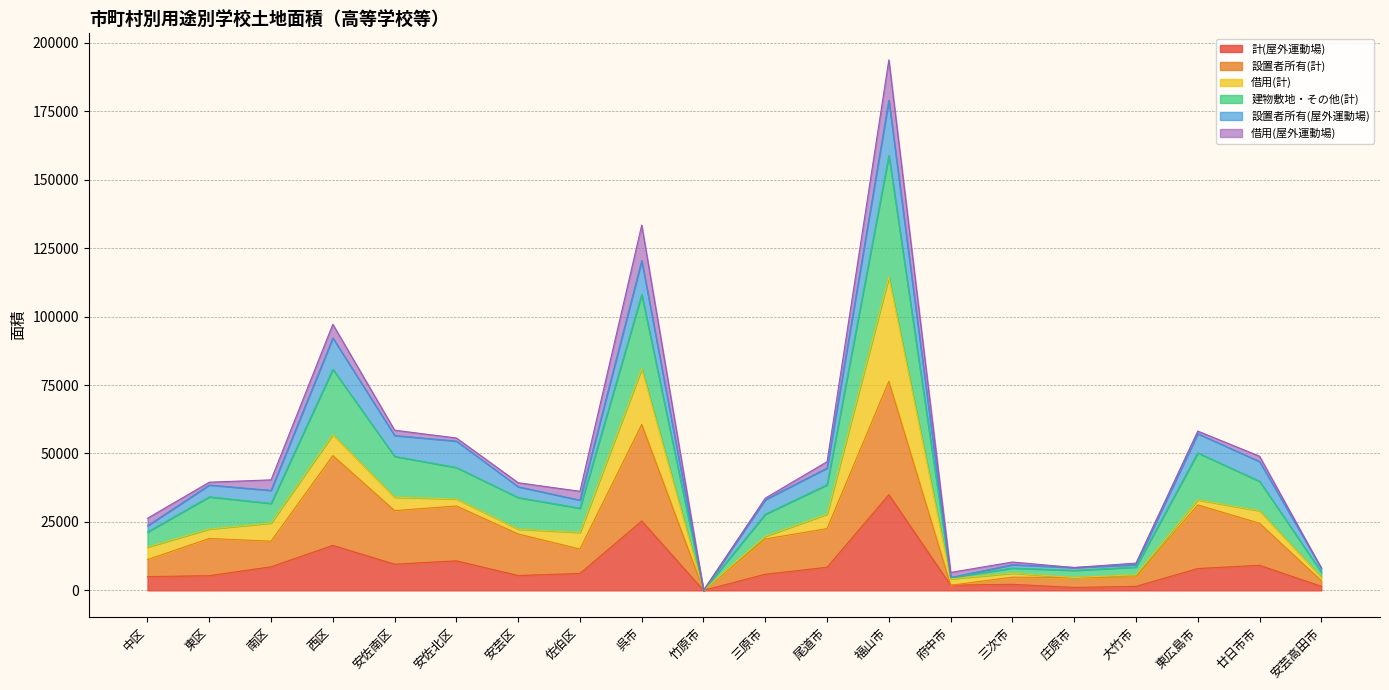

List the labels in order of 設置者所有(計) value, smallest first.

竹原市, 府中市, 安芸高田市, 庄原市, 三次市, 大竹市, 中区, 佐伯区, 南区, 三原市, 東区, 安芸区, 尾道市, 廿日市市, 安佐南区, 安佐北区, 東広島市, 西区, 呉市, 福山市